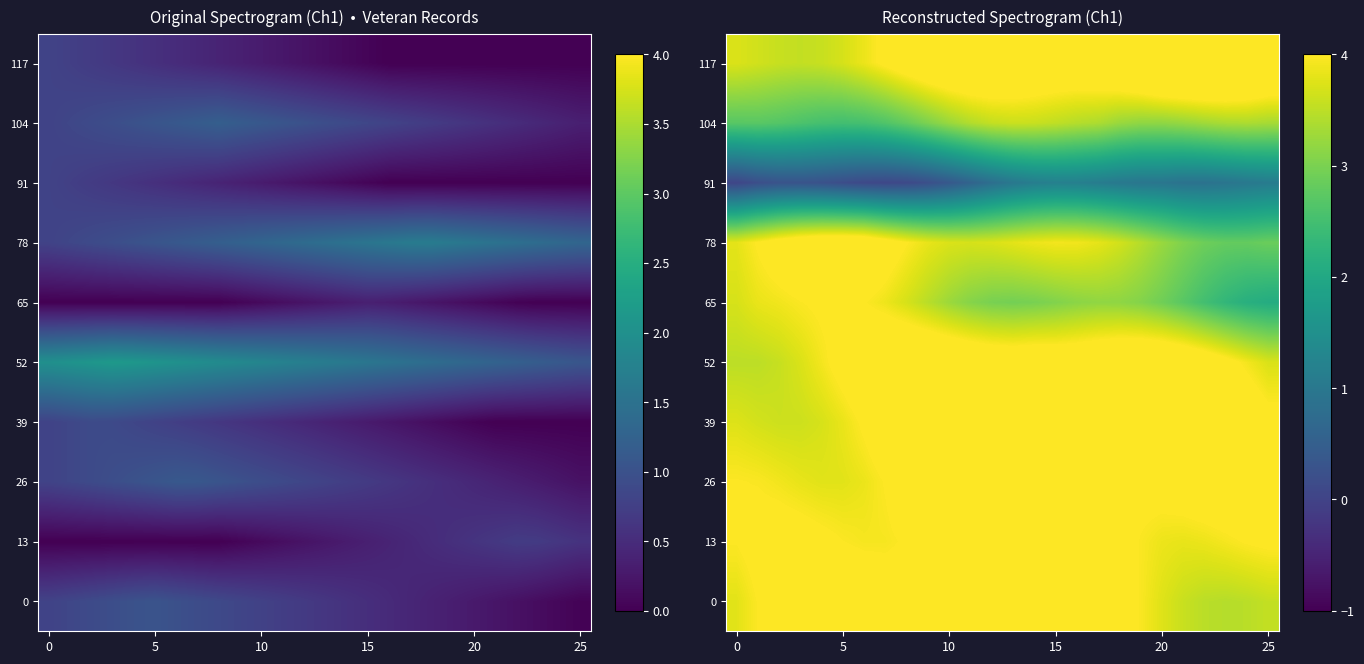

What is the sum of all 78 values?

96.9